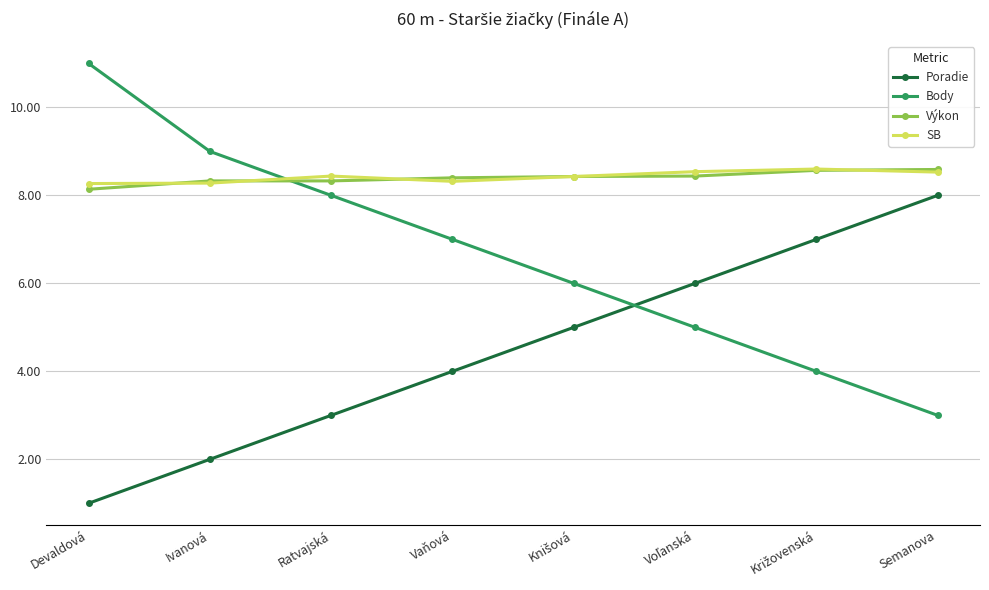

What is the total value across all series at Vaňová?

27.7